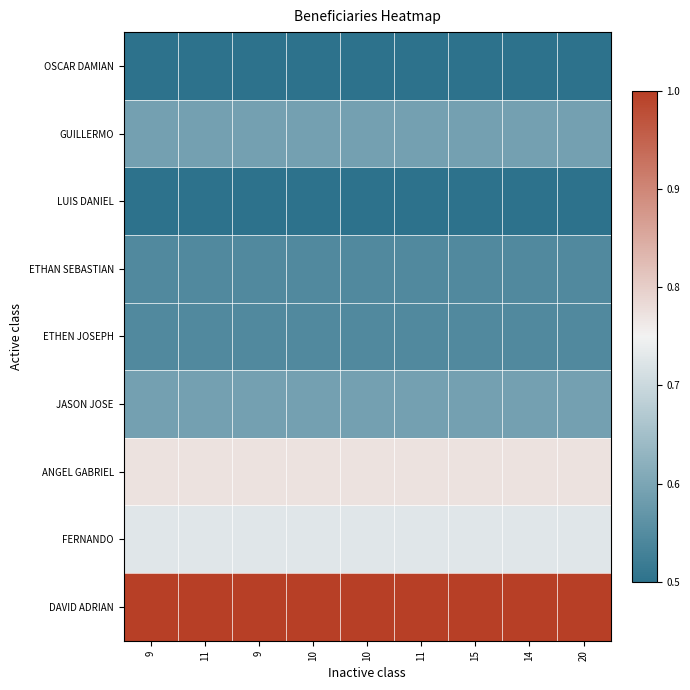

Reading right to left, extract all data points from this chart.

OSCAR DAMIAN: 20=0.5	14=0.5	15=0.5	11=0.5	10=0.5	10=0.5	9=0.5	11=0.5	9=0.5
GUILLERMO: 20=0.6	14=0.6	15=0.6	11=0.6	10=0.6	10=0.6	9=0.6	11=0.6	9=0.6
LUIS DANIEL: 20=0.5	14=0.5	15=0.5	11=0.5	10=0.5	10=0.5	9=0.5	11=0.5	9=0.5
ETHAN SEBASTIAN: 20=0.5	14=0.5	15=0.5	11=0.5	10=0.5	10=0.5	9=0.5	11=0.5	9=0.5
ETHEN JOSEPH: 20=0.5	14=0.5	15=0.5	11=0.5	10=0.5	10=0.5	9=0.5	11=0.5	9=0.5
JASON JOSE: 20=0.6	14=0.6	15=0.6	11=0.6	10=0.6	10=0.6	9=0.6	11=0.6	9=0.6
ANGEL GABRIEL: 20=0.8	14=0.8	15=0.8	11=0.8	10=0.8	10=0.8	9=0.8	11=0.8	9=0.8
FERNANDO: 20=0.7	14=0.7	15=0.7	11=0.7	10=0.7	10=0.7	9=0.7	11=0.7	9=0.7
DAVID ADRIAN: 20=1.0	14=1.0	15=1.0	11=1.0	10=1.0	10=1.0	9=1.0	11=1.0	9=1.0